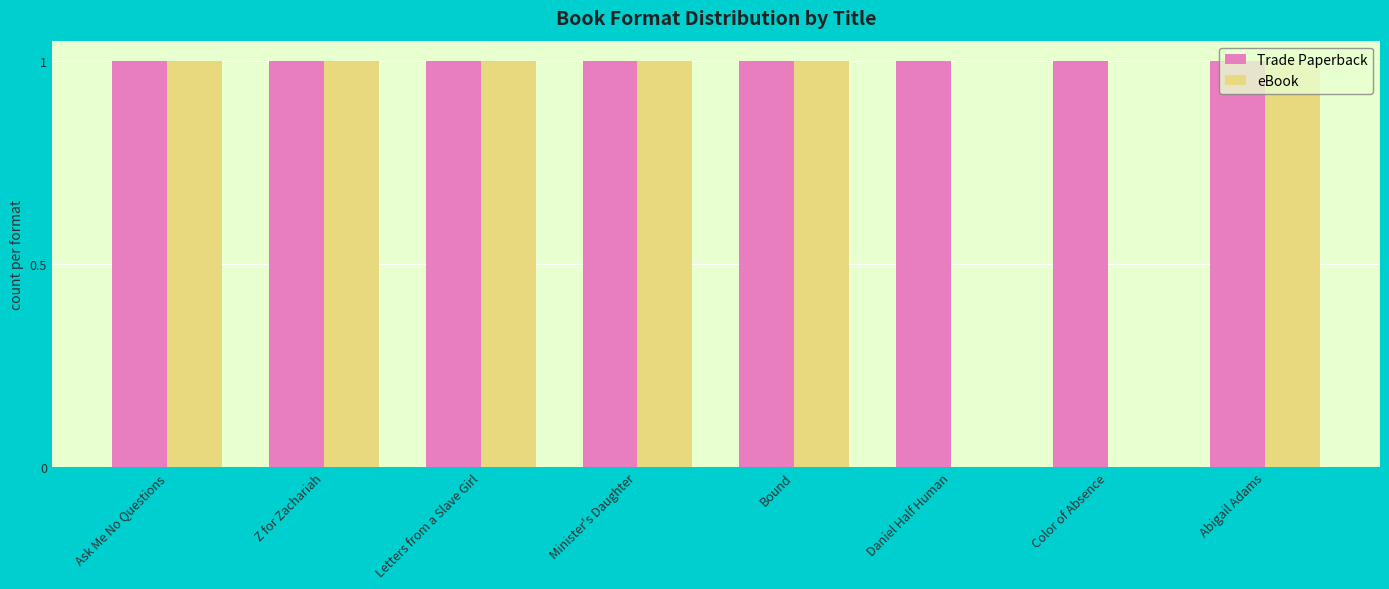

What is the maximum value shown in the chart?

1